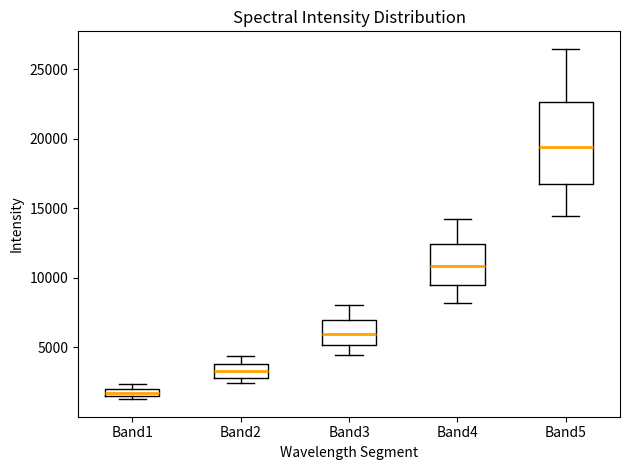

Comparing the boxes themselves (not the whiskers), which one is the tallest?

Band5